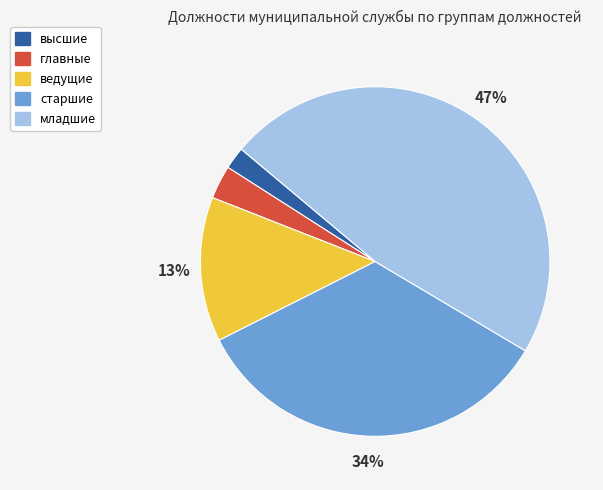

Which has a higher value, старшие or главные?

старшие